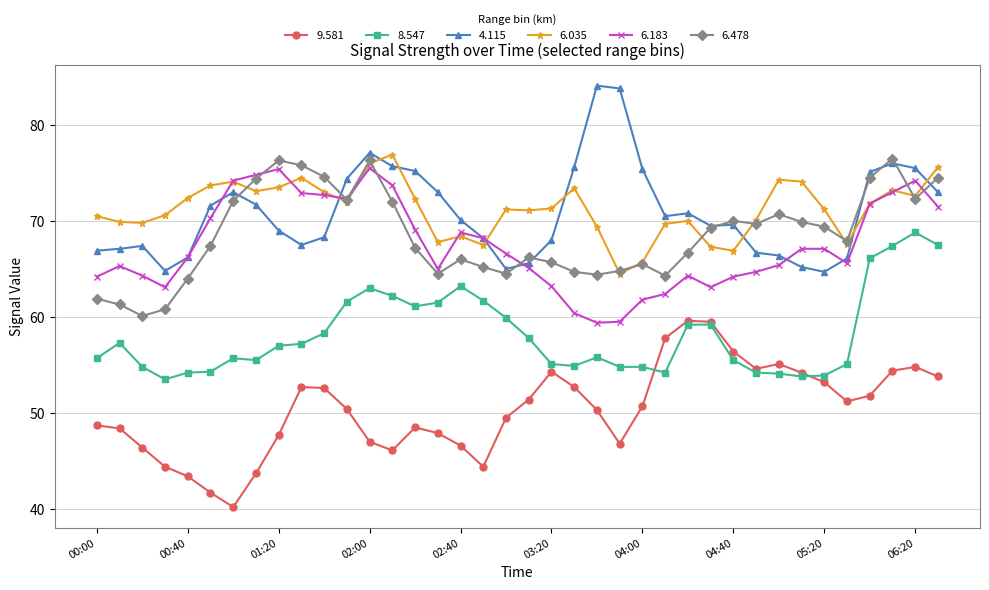

How many categories are shown in the chart?

38